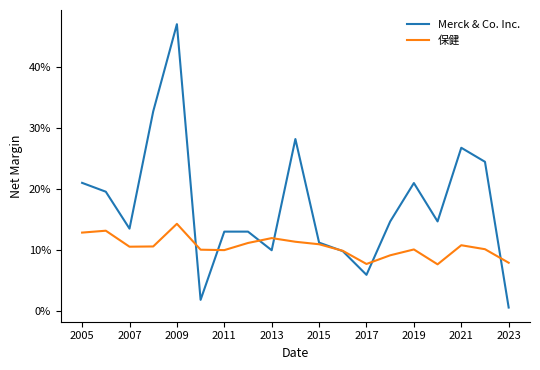

Is this an area chart (filled region under the line)?

No